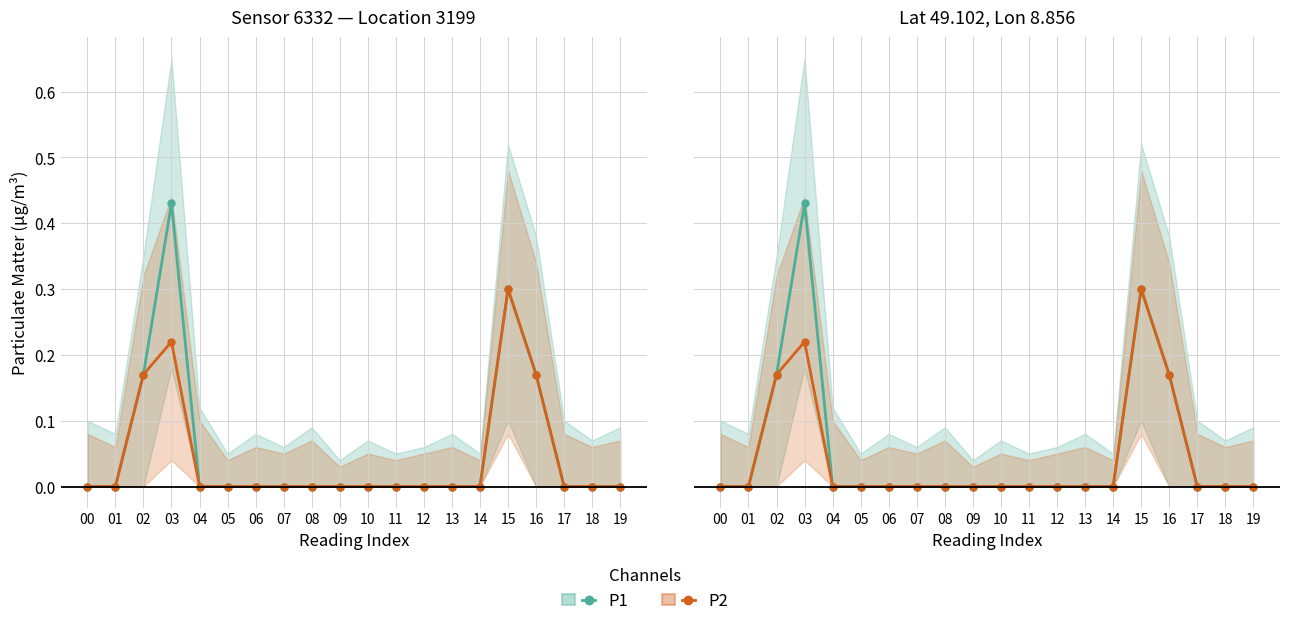

List the labels in order of P1 value, smallest first.

00, 01, 04, 05, 06, 07, 08, 09, 10, 11, 12, 13, 14, 17, 18, 19, 02, 16, 15, 03